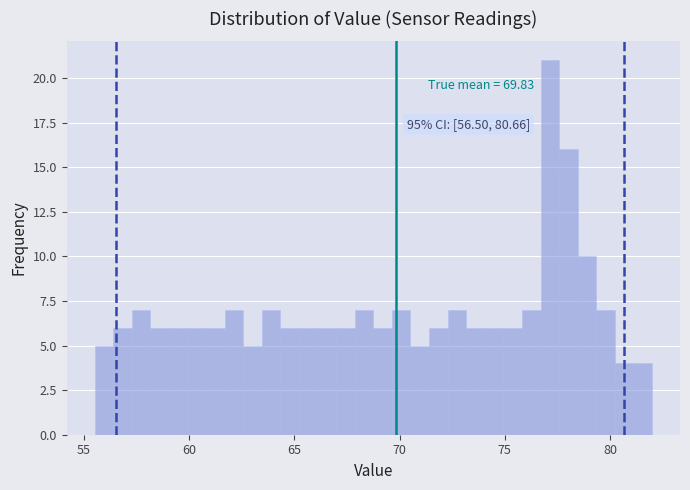

Around what value on the x-axis is the tallest bar? Give the approximate position of its centre, as read against the axis.

77.0